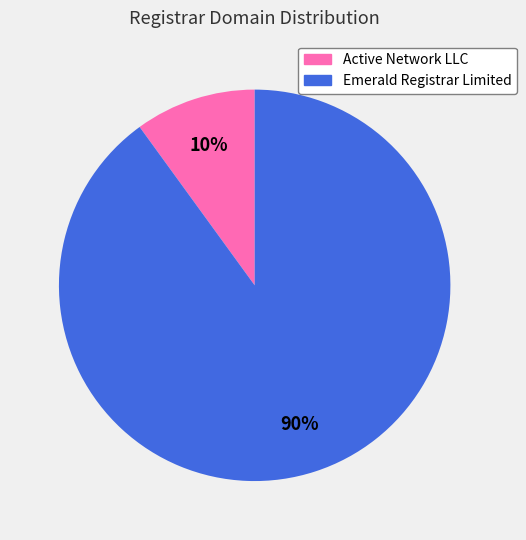

What is the majority slice?

Emerald Registrar Limited